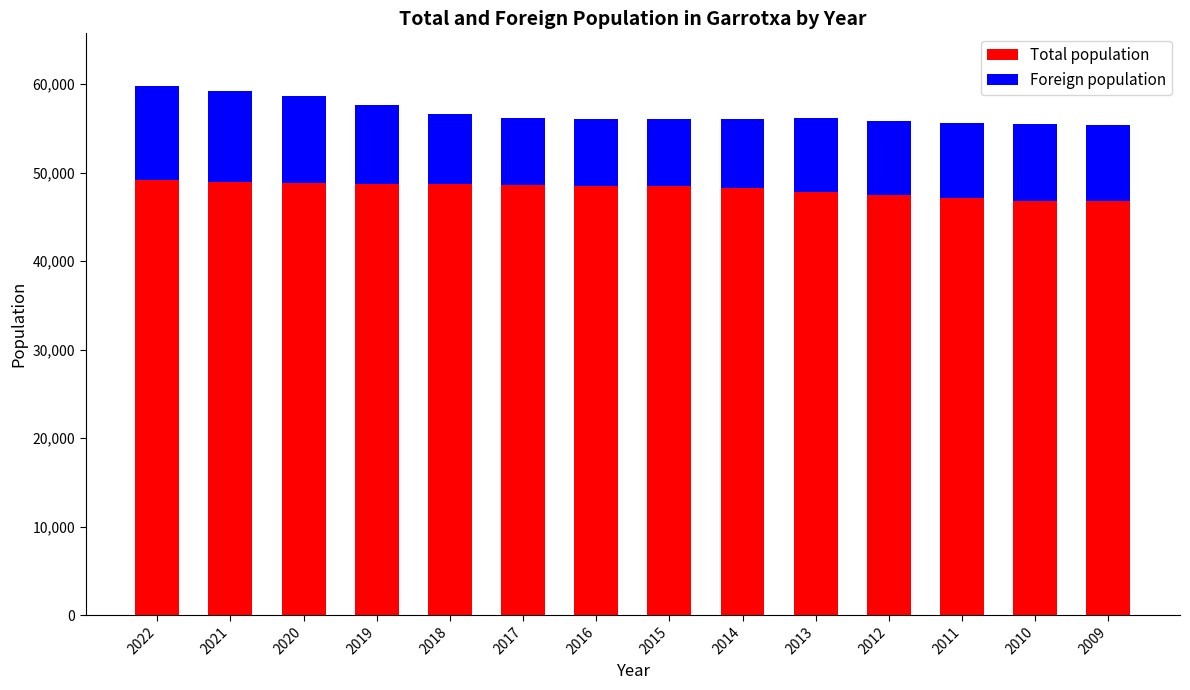

What is the sum of the Total population values at 2021 and 2022?

98154